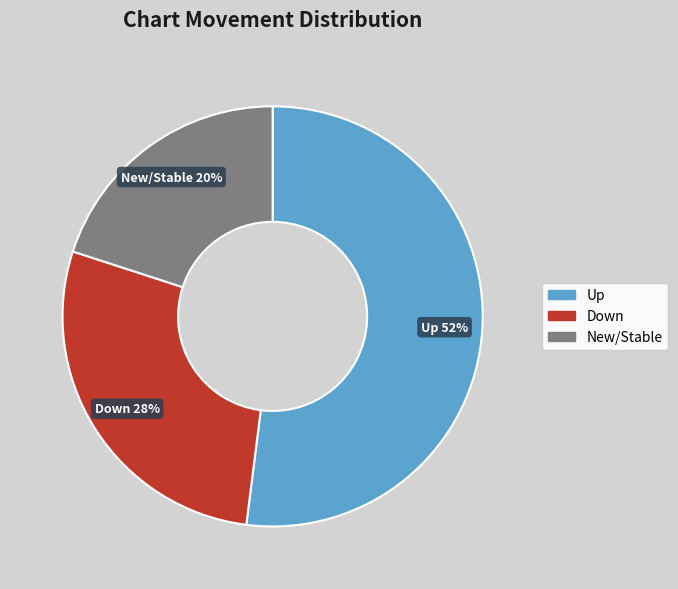

Which category accounts for the majority?

Up